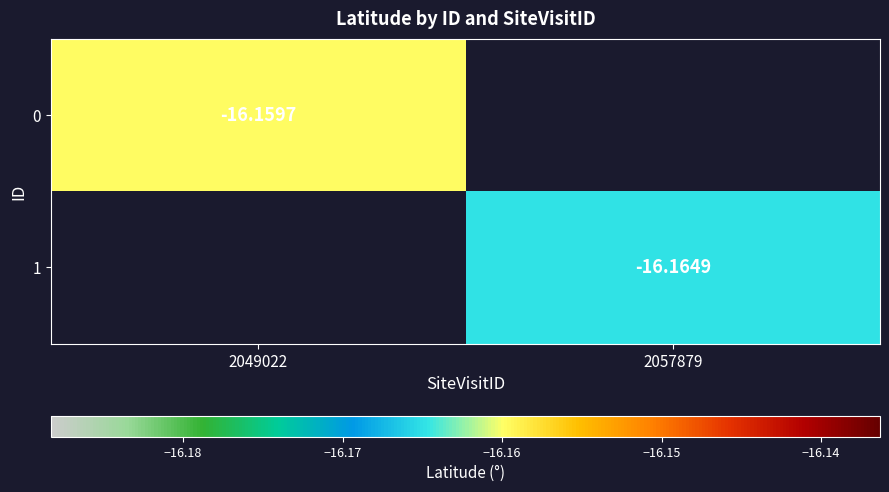

Is the value of 0 at 2049022 greater than the value of 1 at 2057879?

Yes